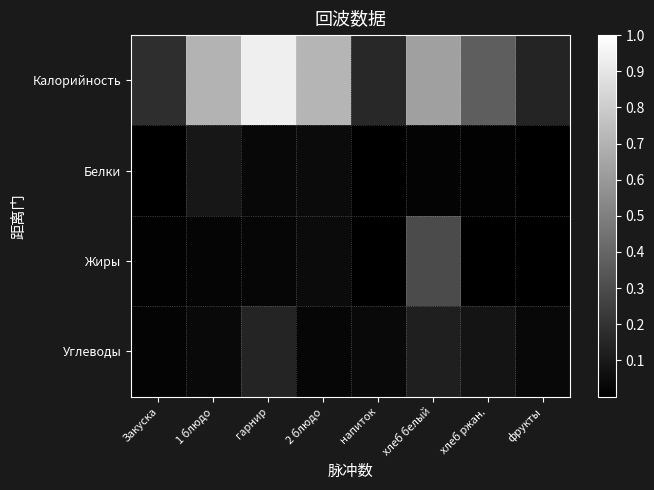

At how many categories does at least one series exceed 0?

8